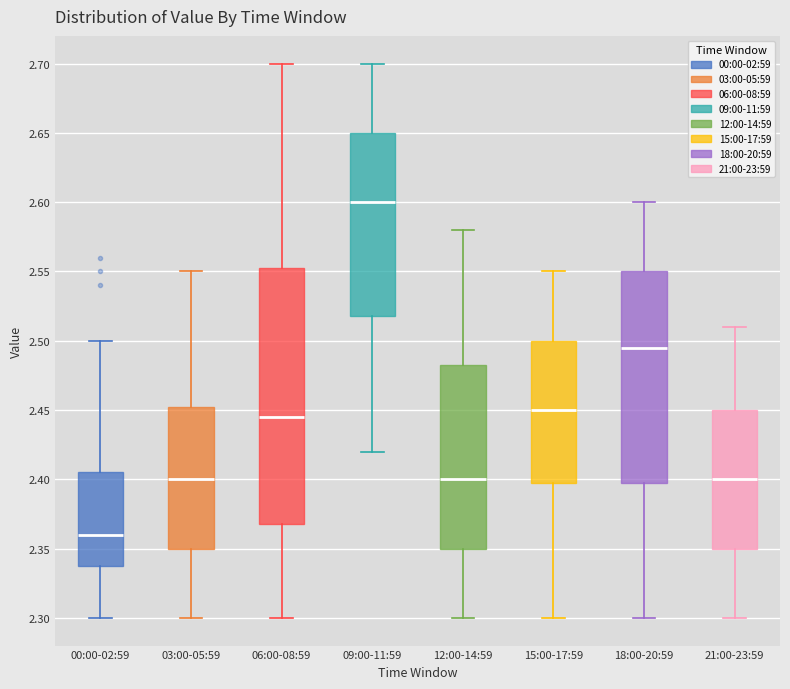

Which box's median line is the highest?

09:00-11:59